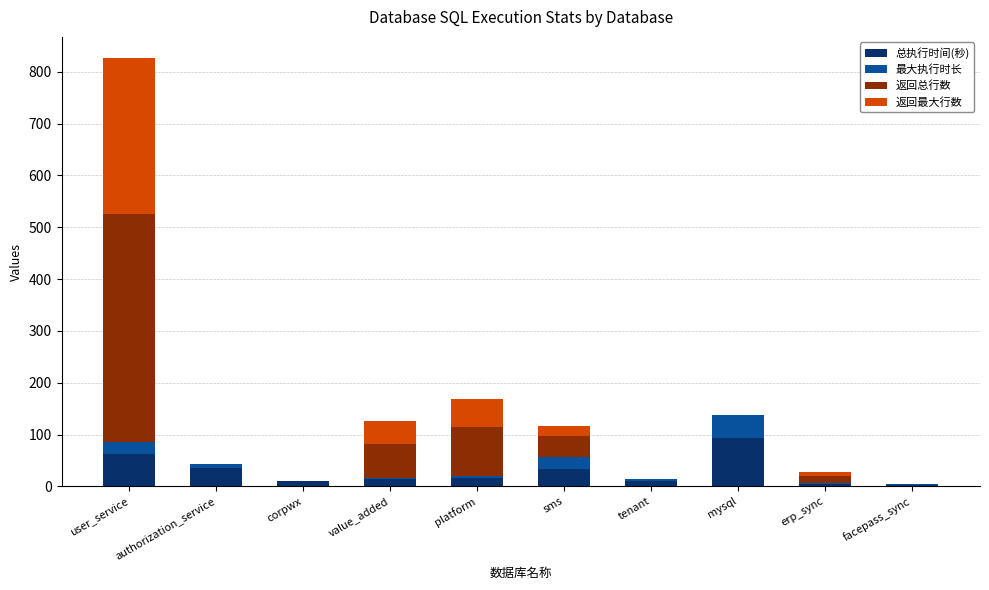

Which category has the highest value in the 总执行时间(秒) series?

mysql